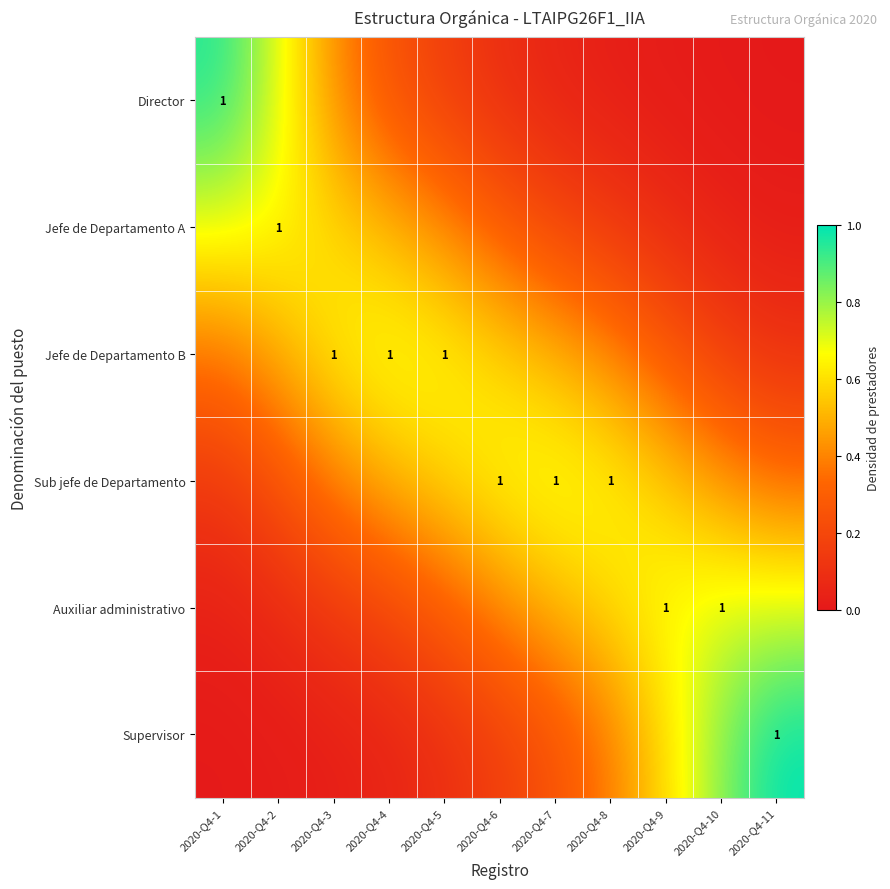

What is the difference between the second highest and minimum values in the Supervisor series?

0.8